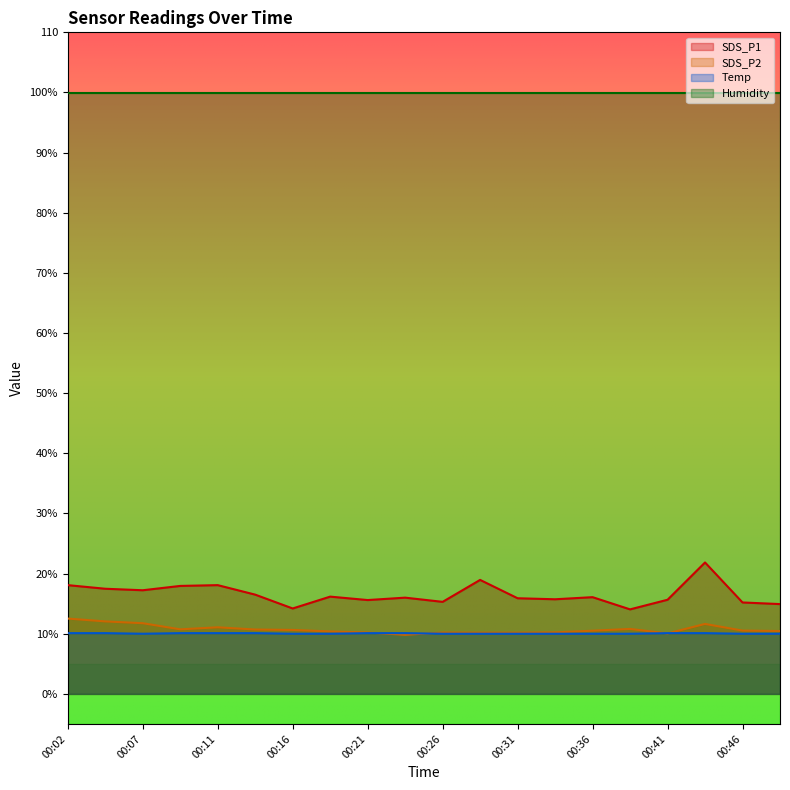

At which category is the sum across all series the highest?

00:43